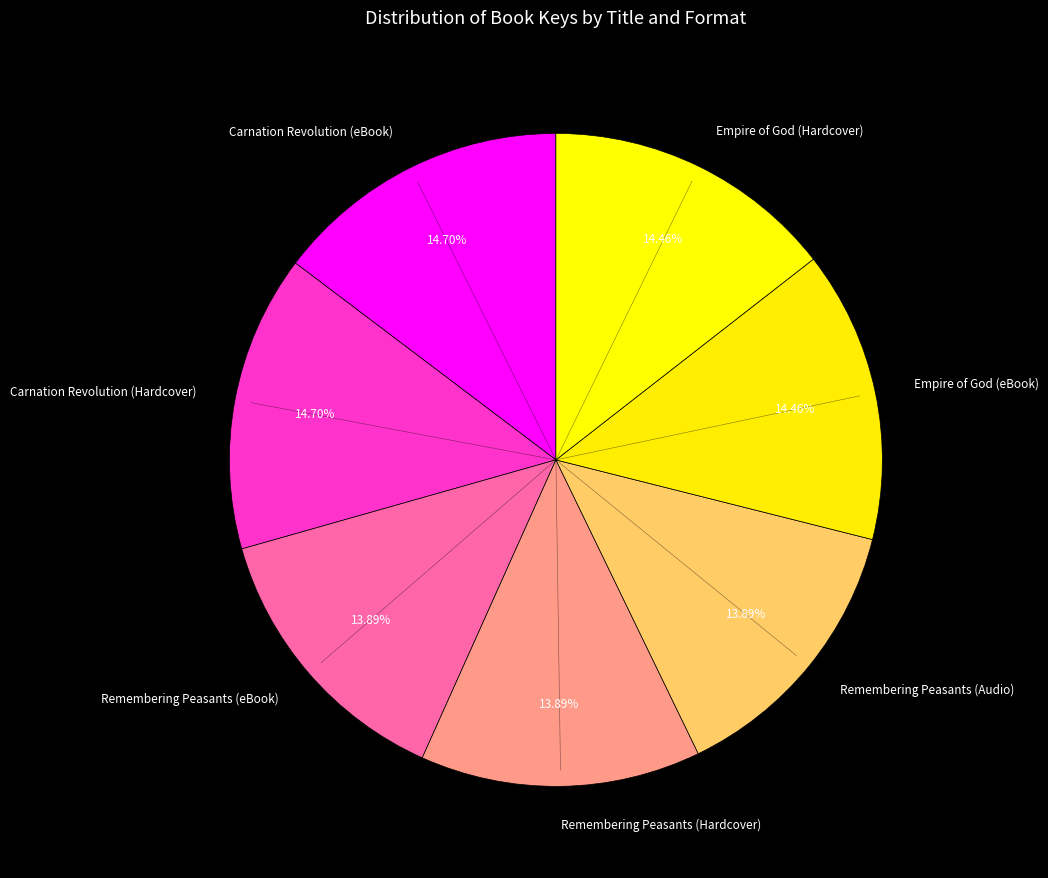

True or false: Empire of God (Hardcover) accounts for 14% of the total.

True